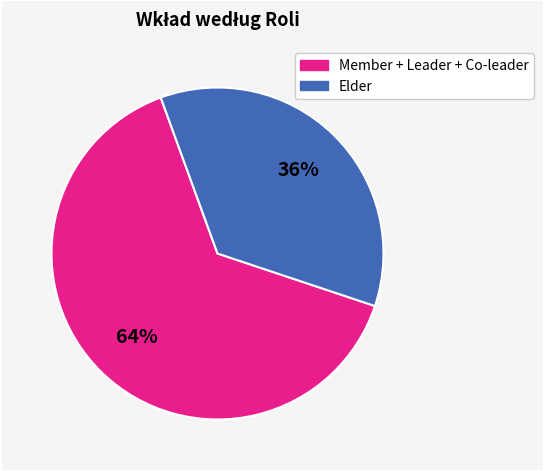

To the nearest percent, what is the average slice percentage?

50%